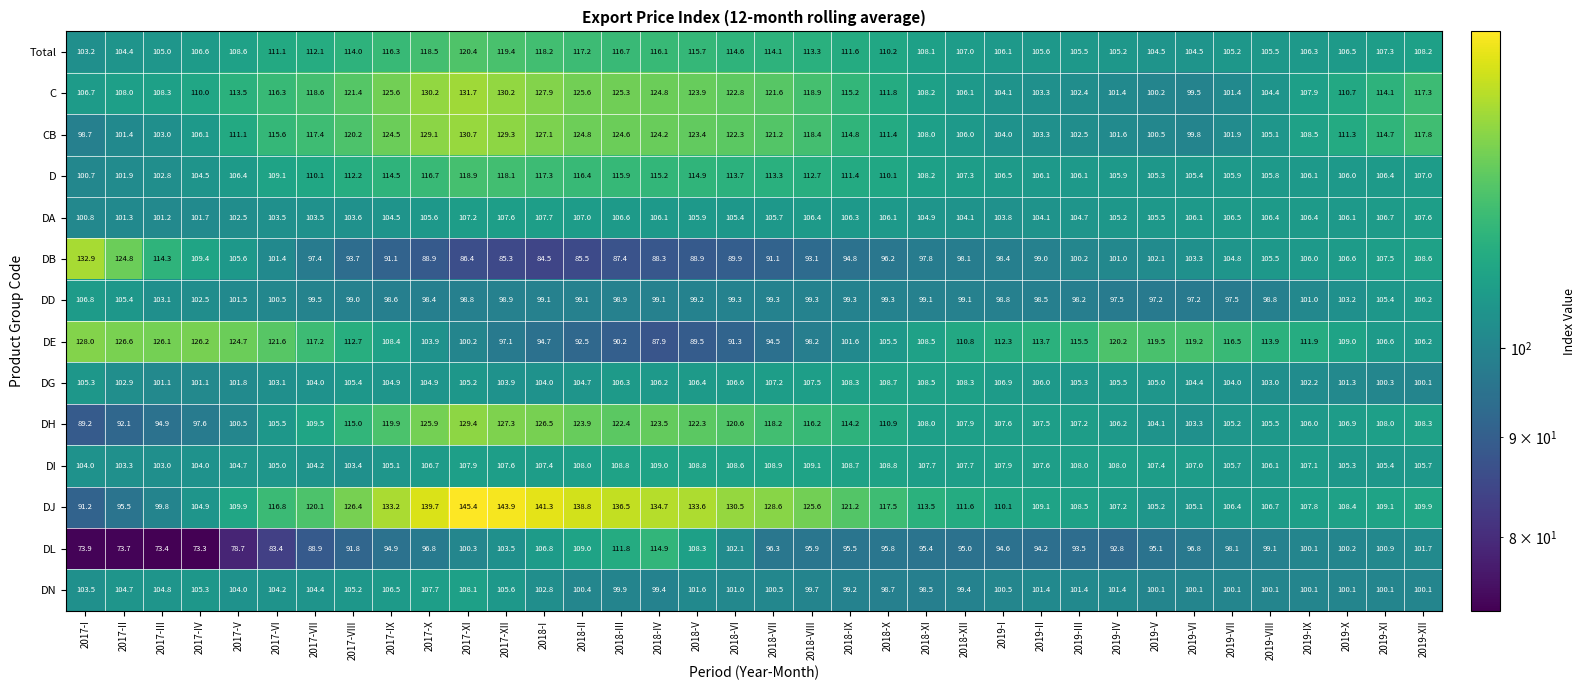

Between 2017-V and 2018-VIII, which series saw the biggest shift?

DE